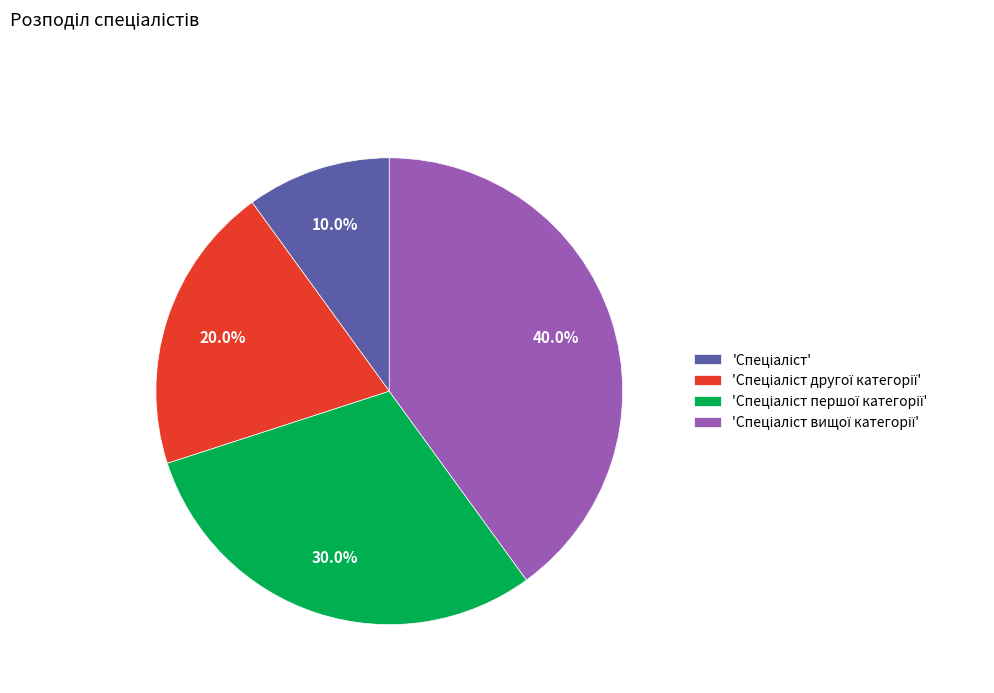

To the nearest percent, what is the average slice percentage?

25%